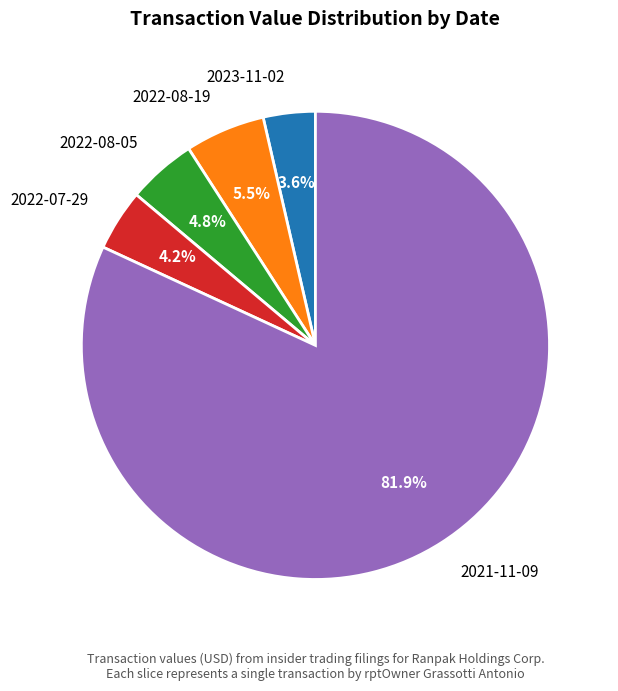

Is the sum of 2021-11-09 and 2022-07-29 greater than half?

Yes